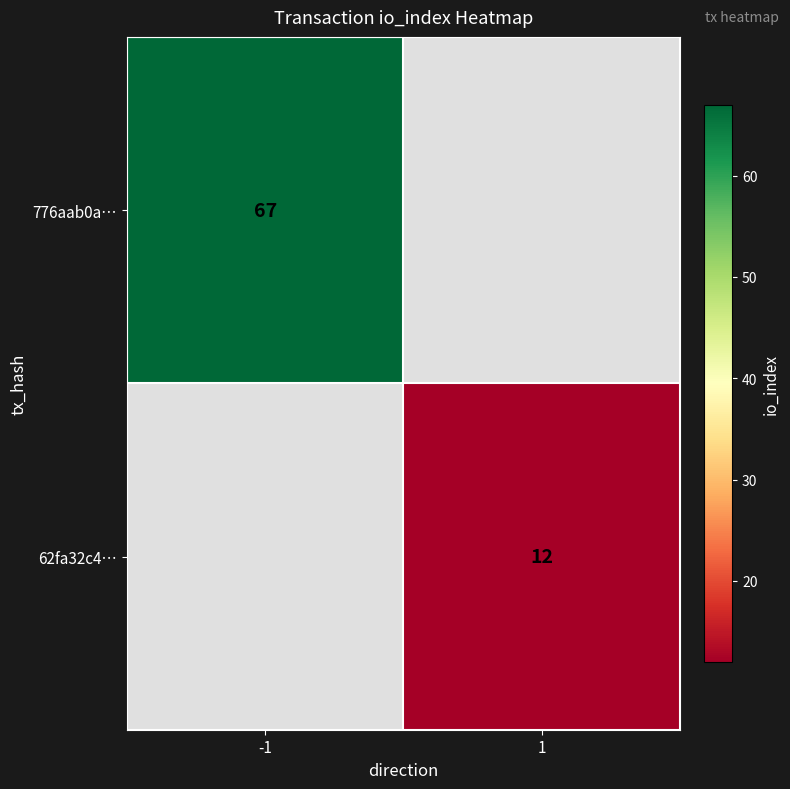

Is it true that 62fa32c4… equals 16 at 1?

False